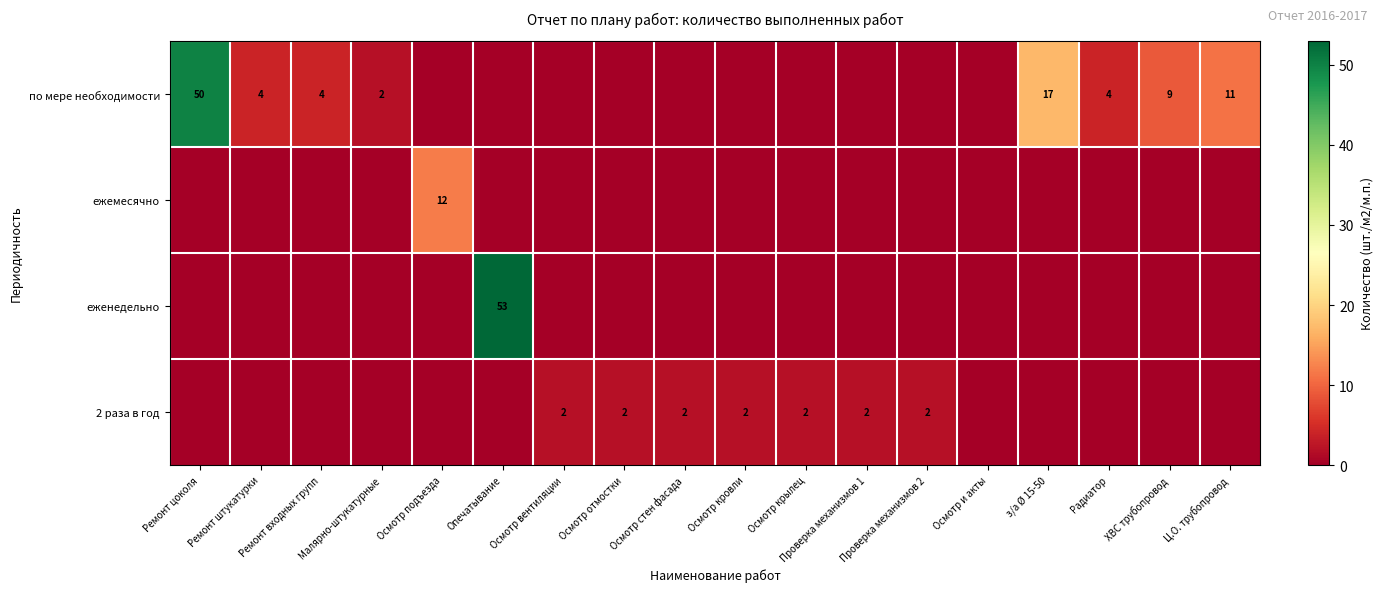

True or false: 2 раза в год has a value of 2 at Осмотр вентиляции.

True